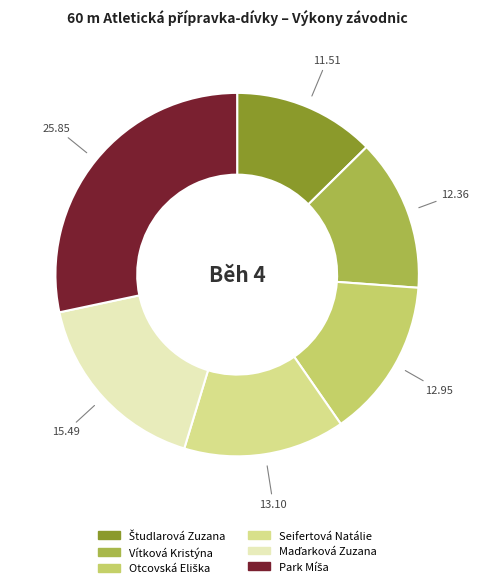

How many segments does this pie chart have?

6